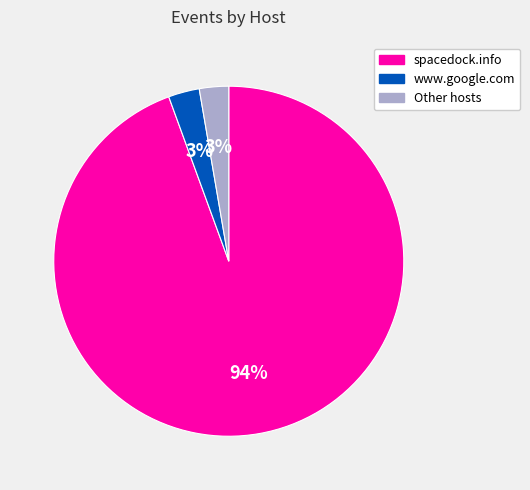

To the nearest percent, what is the average slice percentage?

33%